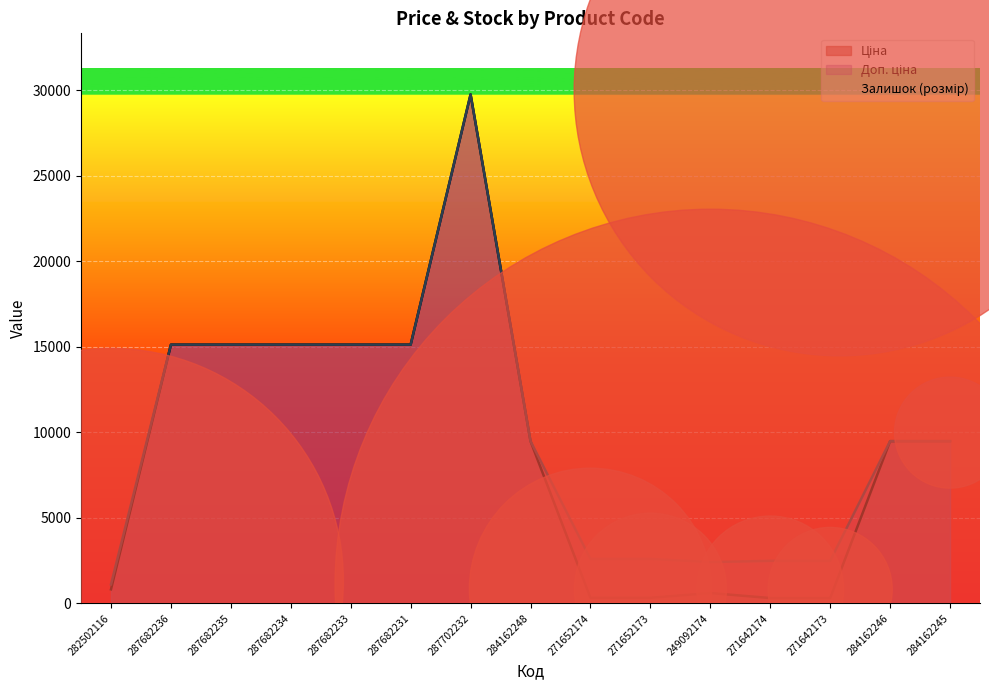

Which has a higher value, 271652174 or 271642174?

271652174